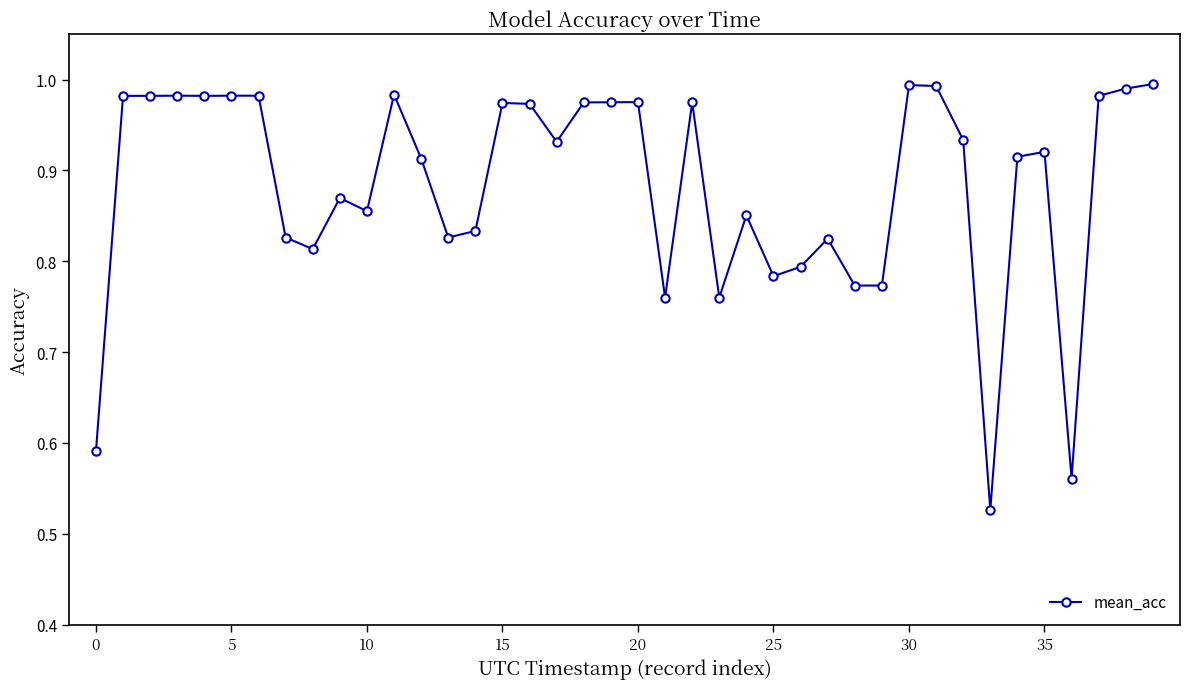

True or false: there are more than 2 points higher than both neighbors.

True